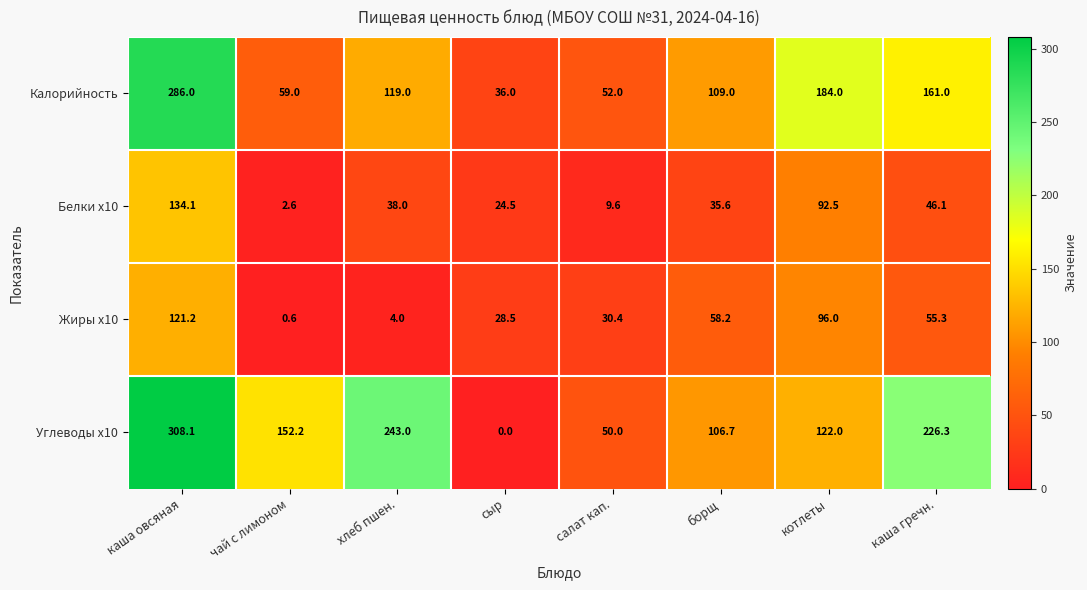

At how many categories does at least one series exceed 222?

3